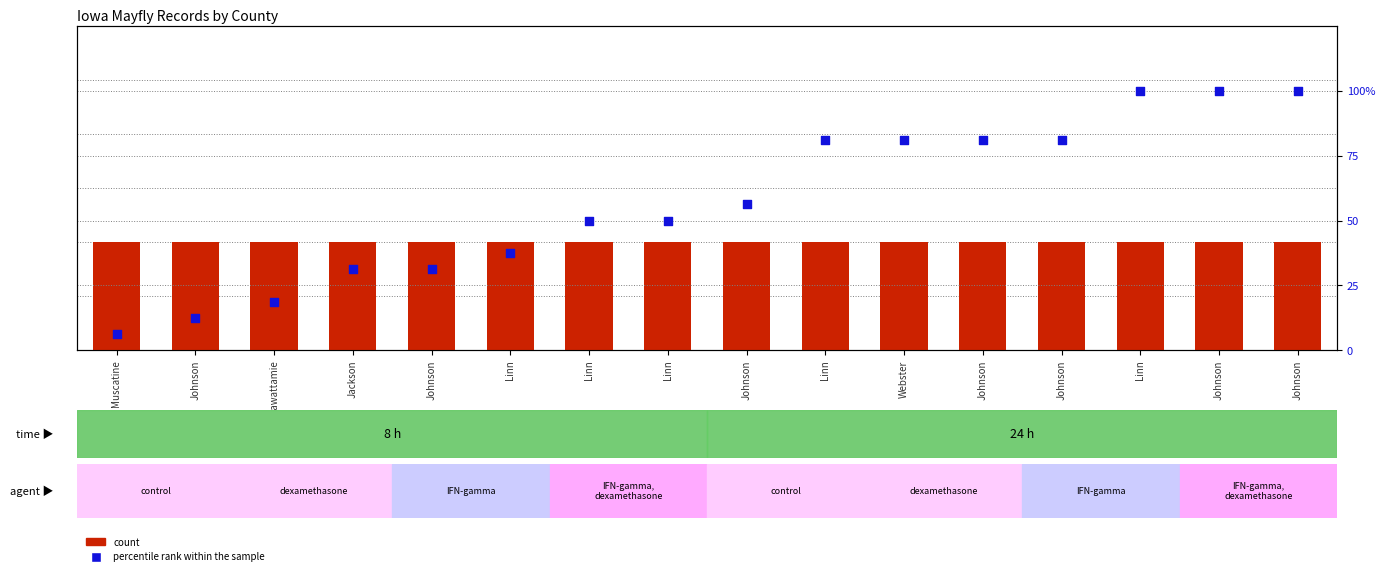

At which category is the sum across all series the highest?

Linn